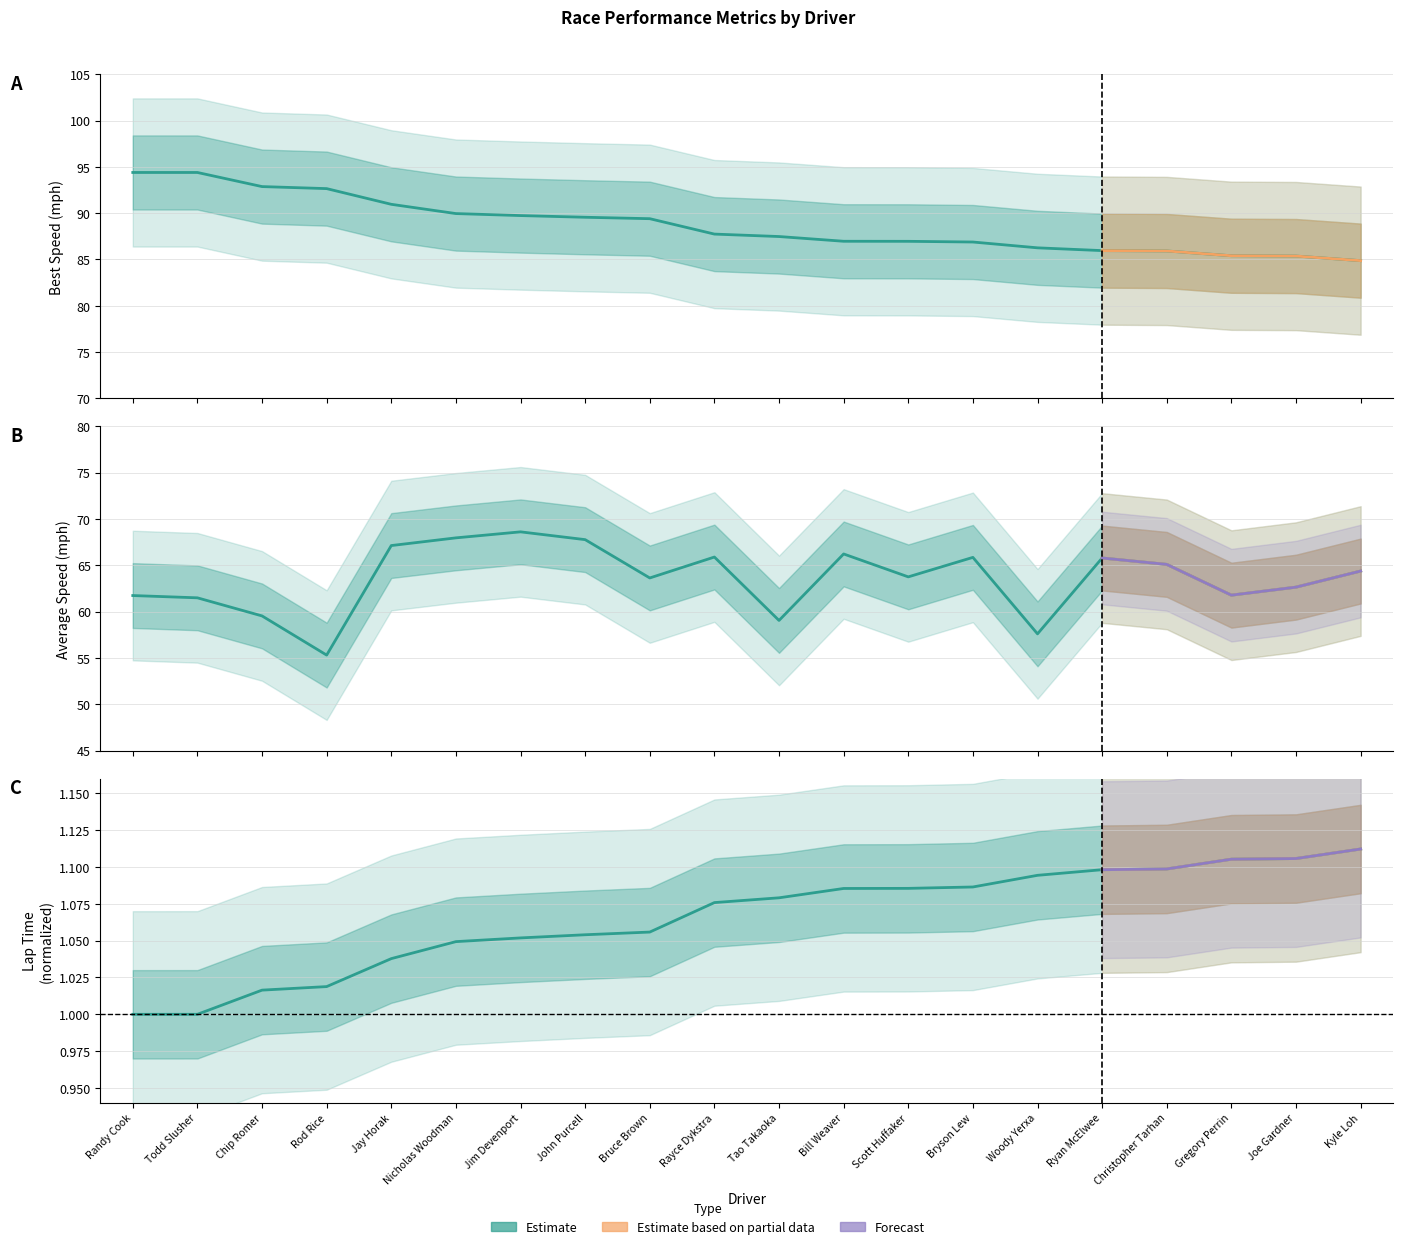

At Bill Weaver, list the series in order from smallest to largest.

Best Lap time, Average Speed, Best Speed